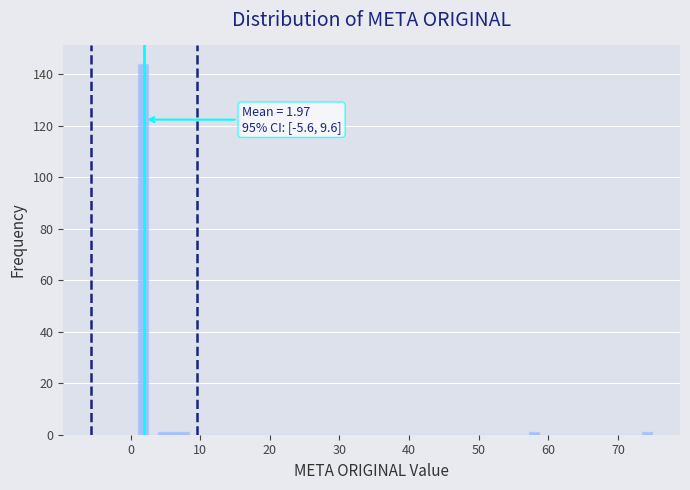

Around what value on the x-axis is the tallest bar? Give the approximate position of its centre, as read against the axis.

2